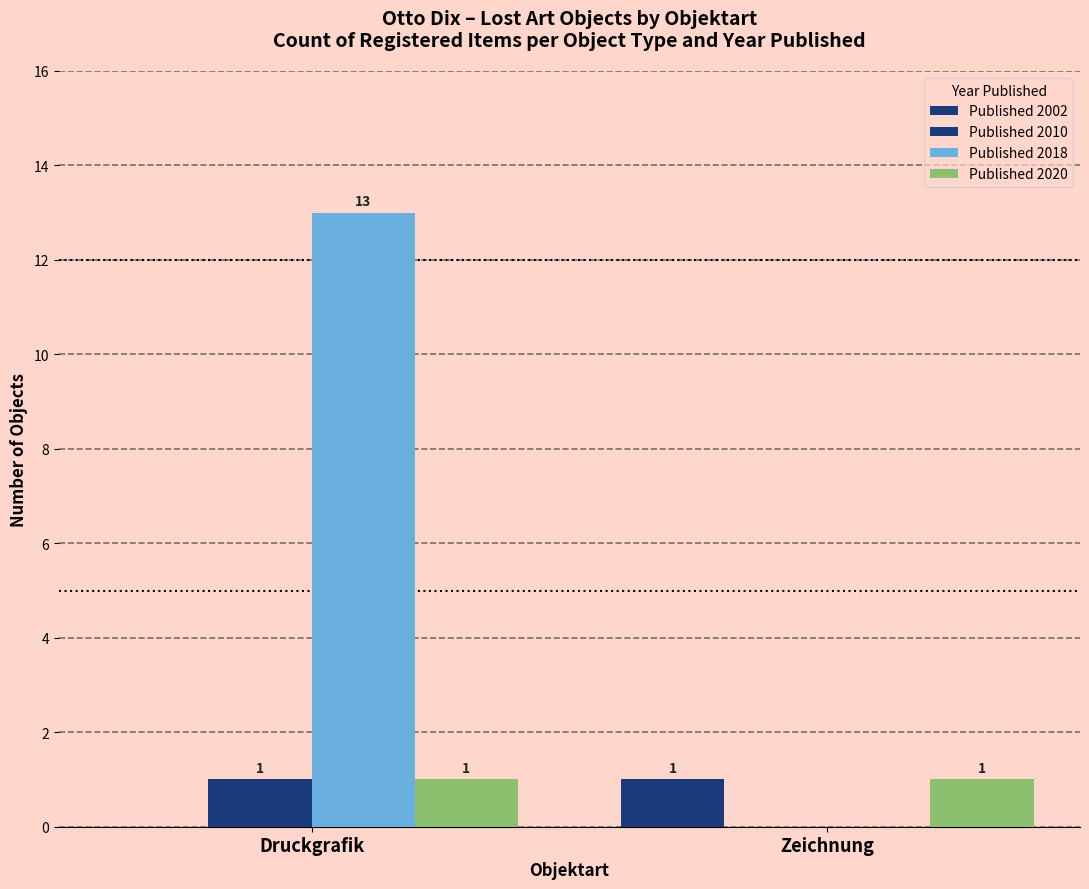

Reading left to right, transcribe all the data shown in this chart.

Published 2002: Druckgrafik=0	Zeichnung=1
Published 2010: Druckgrafik=1	Zeichnung=0
Published 2018: Druckgrafik=13	Zeichnung=0
Published 2020: Druckgrafik=1	Zeichnung=1